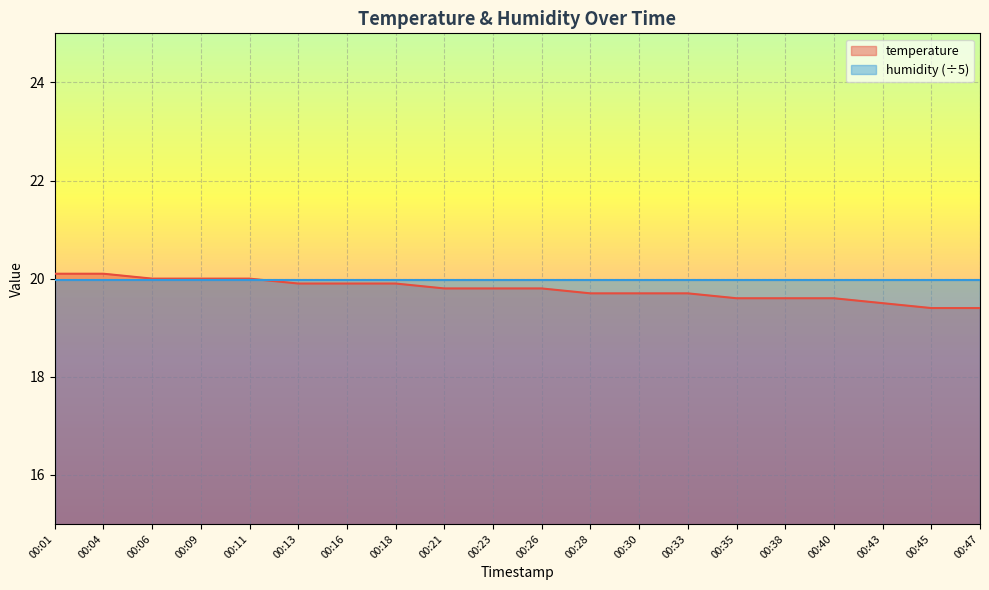

The value at 00:43 is 30.0. True or false?

False